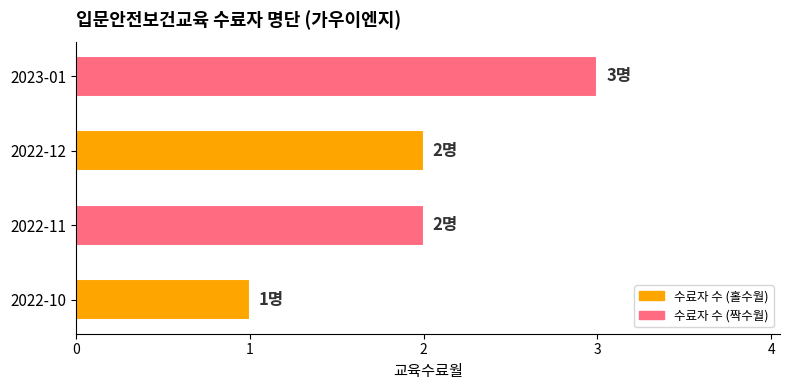

What is the sum of the values at 2022-10 and 2022-12?

3